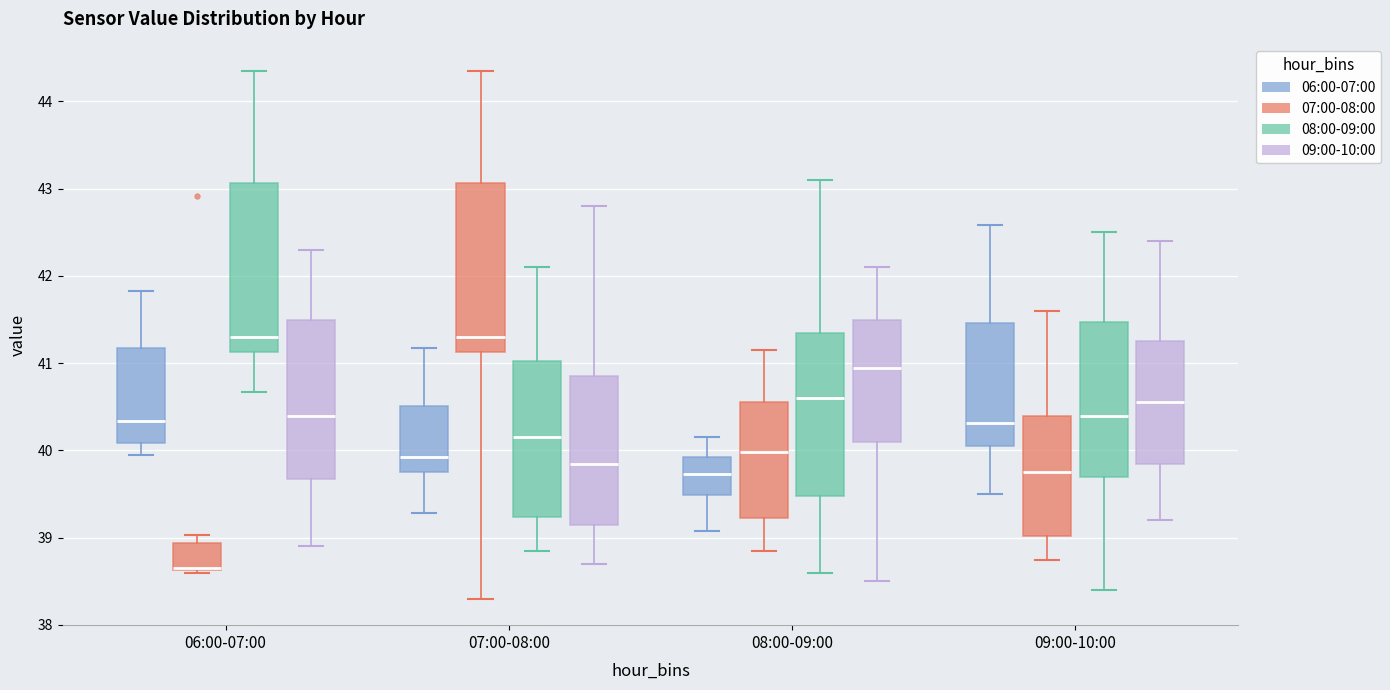

Reading left to right, transcribe this box plot: for each box, give where its median line is, the range the box spans, and where its two whiskers end, as read against the y-axis. The values are not printed on the chart, so give them approximately, as read against the axis.

06:00-07:00 (06:00-07:00): median 40.3, box 40.1 to 41.2, whiskers 40.0 to 41.8
06:00-07:00 (07:00-08:00): median 38.7 (drawn on the box's lower edge), box 38.6 to 38.9, whiskers 38.6 (just below the box's lower edge) to 39.0
06:00-07:00 (08:00-09:00): median 41.3, box 41.1 to 43.1, whiskers 40.7 to 44.4
06:00-07:00 (09:00-10:00): median 40.4, box 39.7 to 41.5, whiskers 38.9 to 42.3
07:00-08:00 (06:00-07:00): median 39.9, box 39.7 to 40.5, whiskers 39.3 to 41.2
07:00-08:00 (07:00-08:00): median 41.3, box 41.1 to 43.1, whiskers 38.3 to 44.4
07:00-08:00 (08:00-09:00): median 40.2, box 39.2 to 41.0, whiskers 38.9 to 42.1
07:00-08:00 (09:00-10:00): median 39.9, box 39.2 to 40.9, whiskers 38.7 to 42.8
08:00-09:00 (06:00-07:00): median 39.7, box 39.5 to 39.9, whiskers 39.1 to 40.2
08:00-09:00 (07:00-08:00): median 40.0, box 39.2 to 40.6, whiskers 38.9 to 41.2
08:00-09:00 (08:00-09:00): median 40.6, box 39.5 to 41.4, whiskers 38.6 to 43.1
08:00-09:00 (09:00-10:00): median 41.0, box 40.1 to 41.5, whiskers 38.5 to 42.1
09:00-10:00 (06:00-07:00): median 40.3, box 40.1 to 41.5, whiskers 39.5 to 42.6
09:00-10:00 (07:00-08:00): median 39.8, box 39.0 to 40.4, whiskers 38.8 to 41.6
09:00-10:00 (08:00-09:00): median 40.4, box 39.7 to 41.5, whiskers 38.4 to 42.5
09:00-10:00 (09:00-10:00): median 40.6, box 39.9 to 41.3, whiskers 39.2 to 42.4